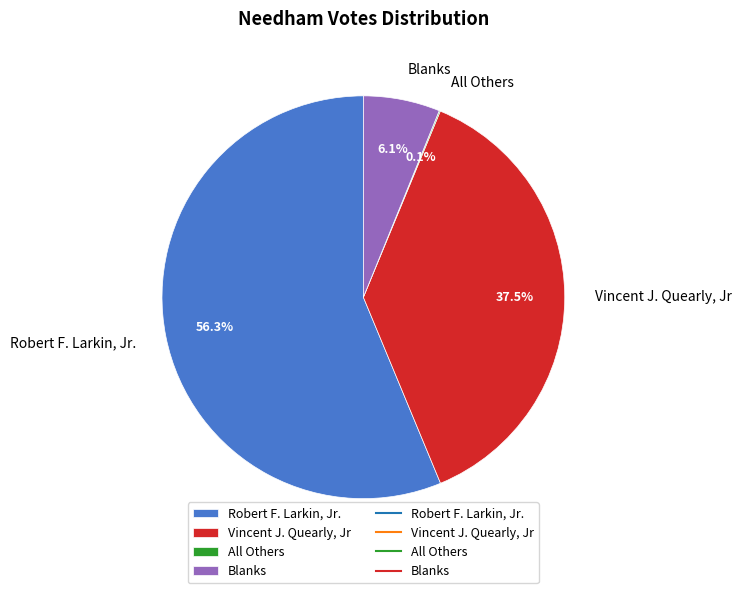

What is the majority slice?

Robert F. Larkin, Jr.